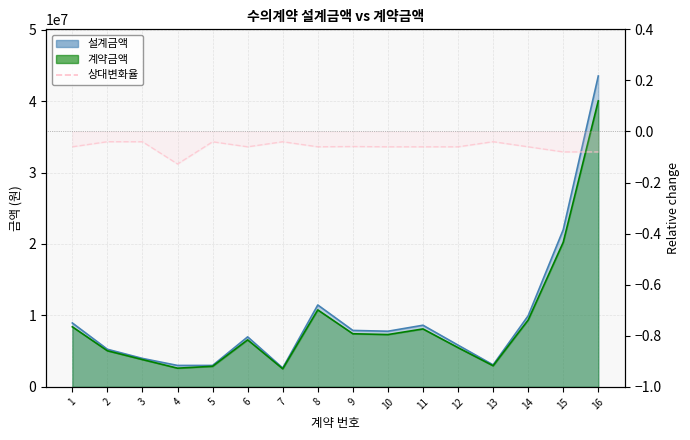

Is it true that the value at 4 is -0.2?

False